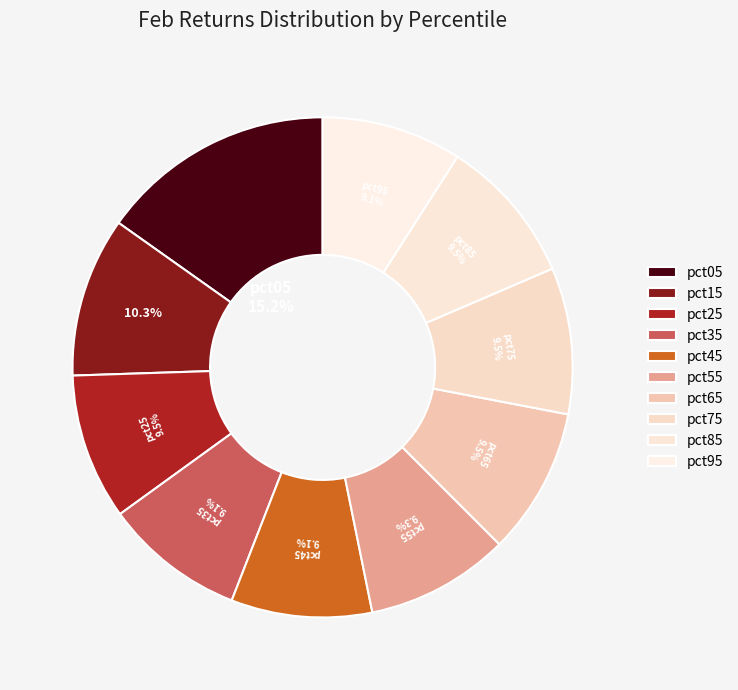

Is there a majority slice in this chart?

No